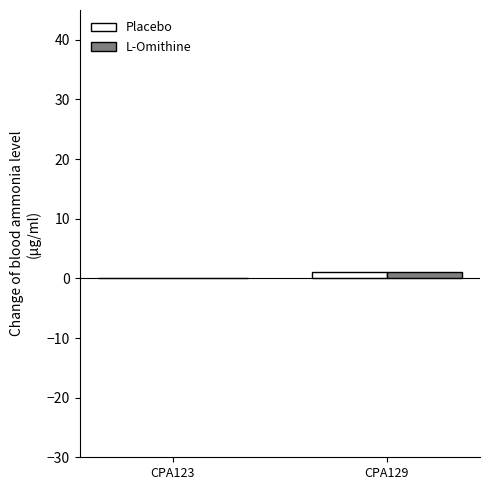

How many series are shown in this chart?

2